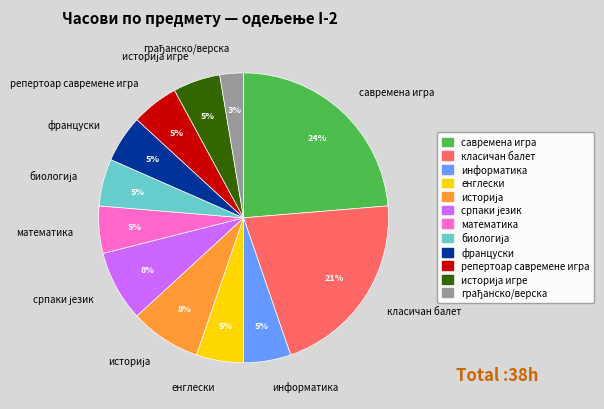

What is the ratio of the value at математика to the value at енглески?

1.0